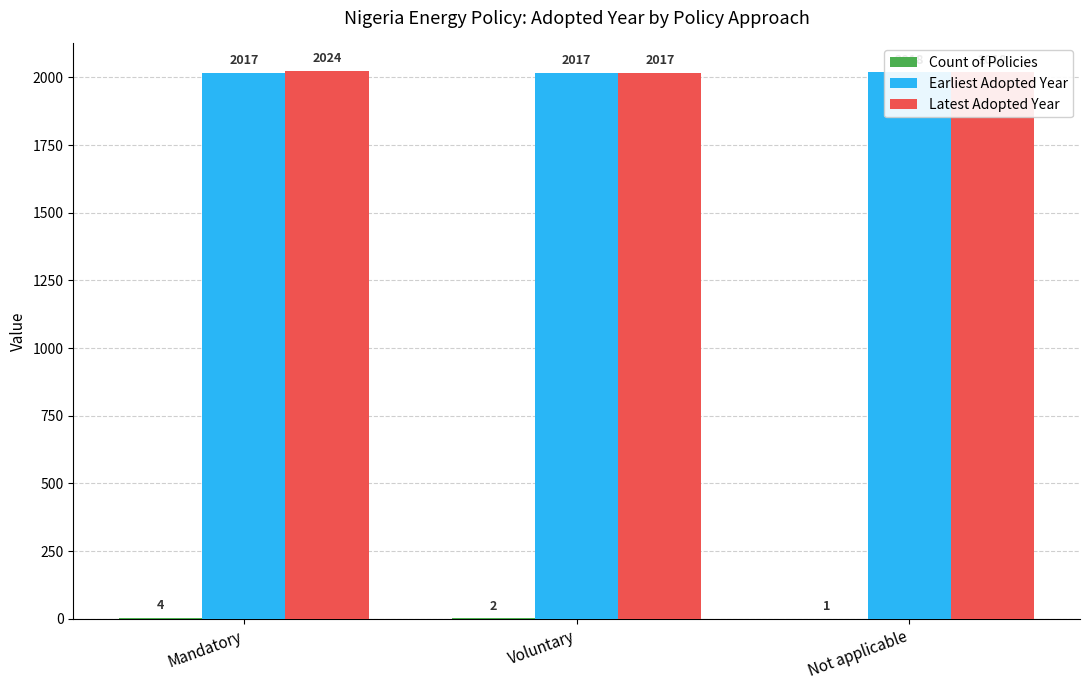

At which category is the sum across all series the highest?

Mandatory